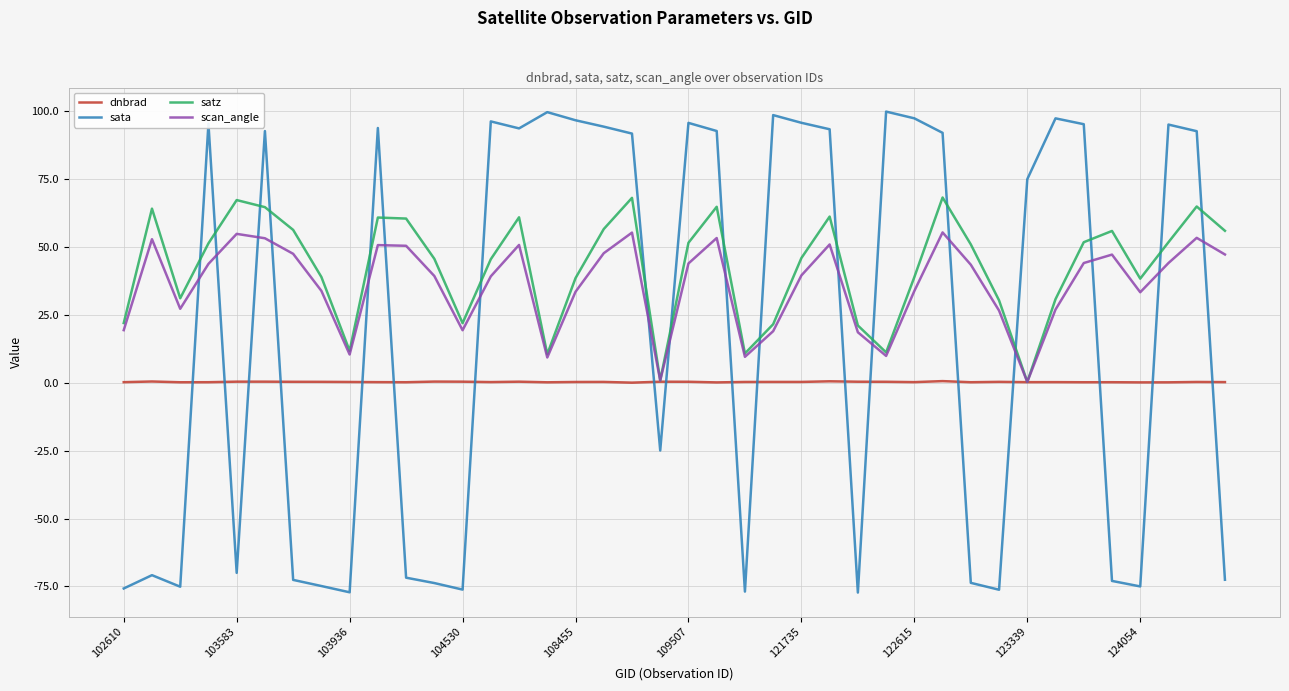

What is the maximum value shown in the chart?

99.7